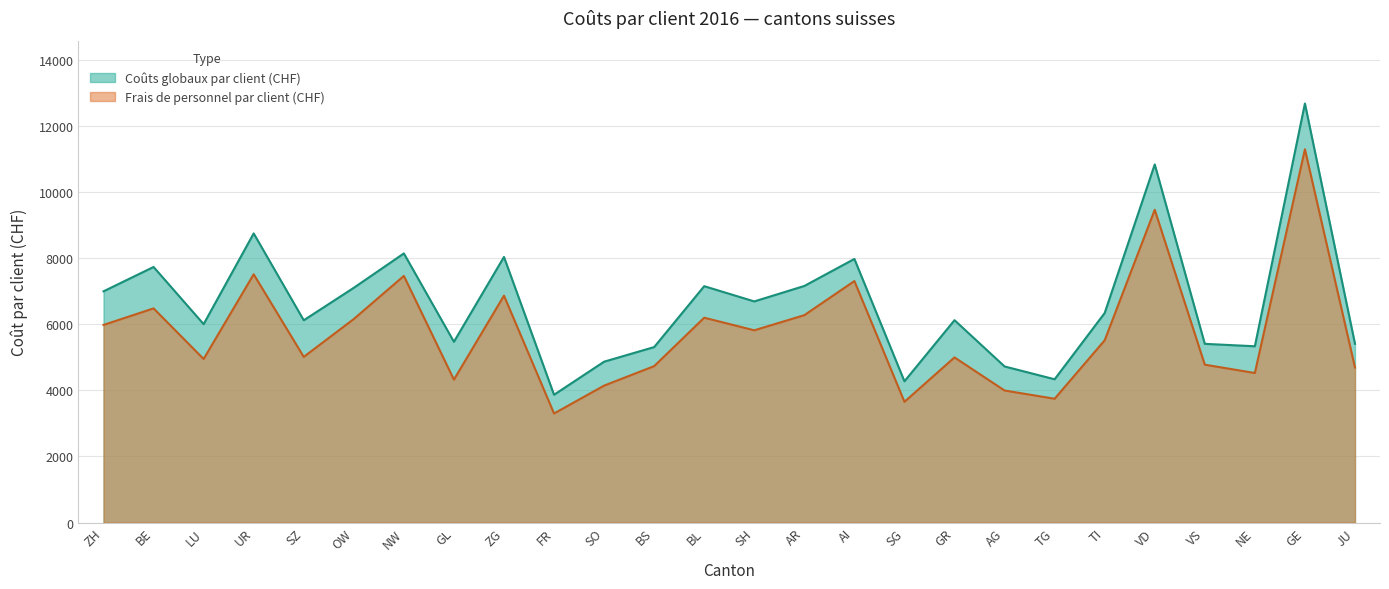

Does the chart have visible grid lines?

Yes